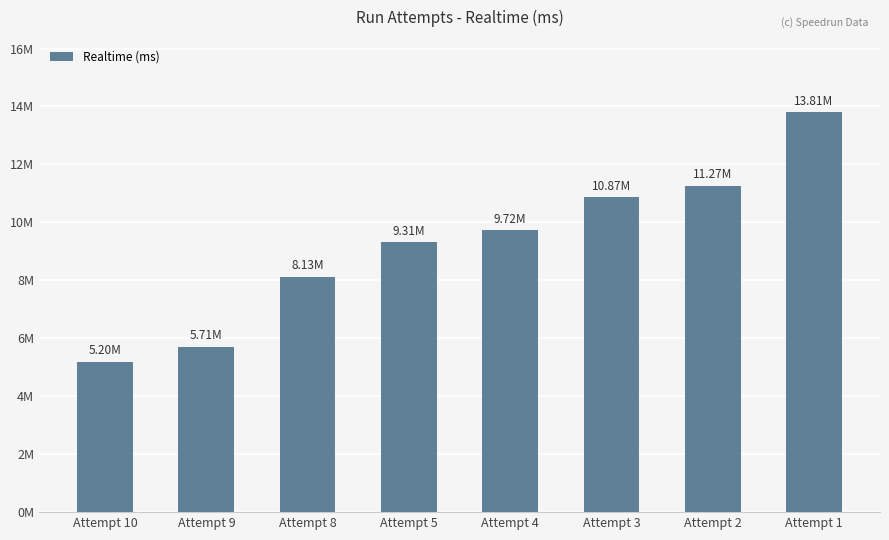

Does the chart contain any negative values?

No